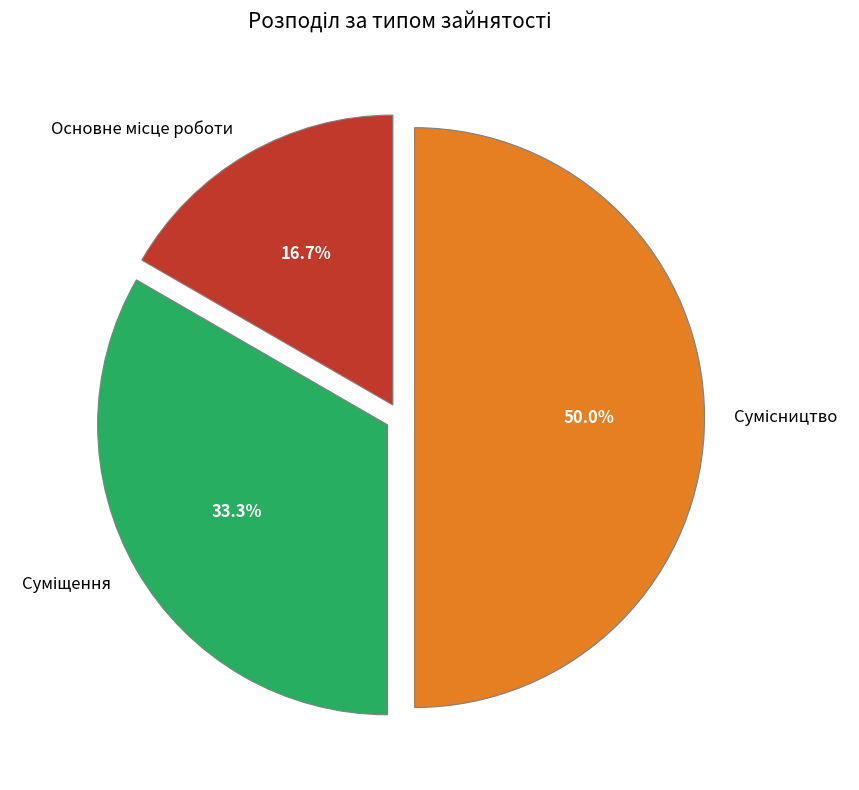

How many segments does this pie chart have?

3